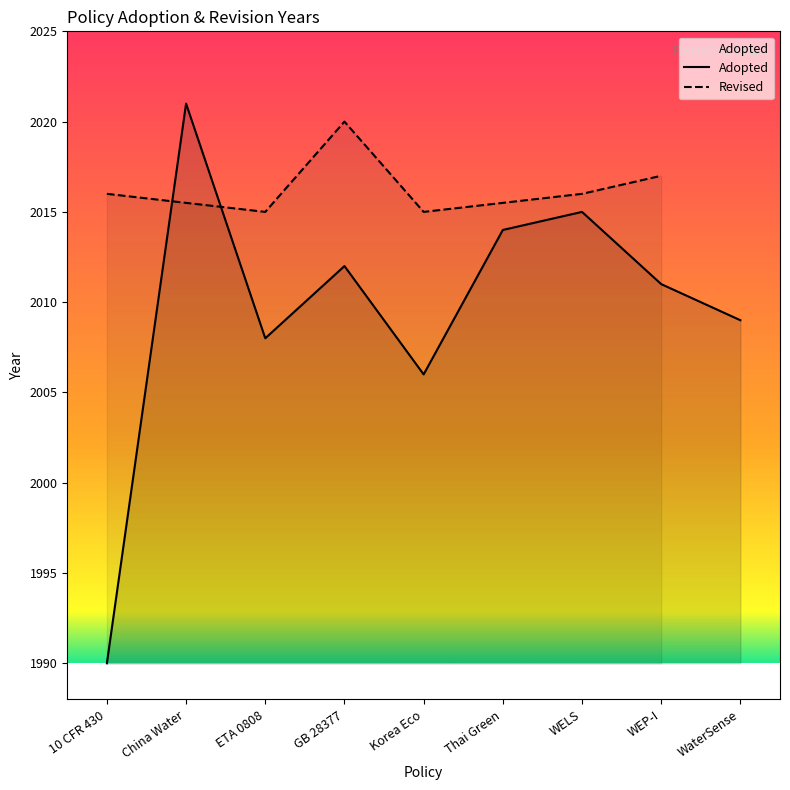

Reading right to left, list all the values displayed in this chart.

2009	2011	2015	2014	2006	2012	2008	2021	1990